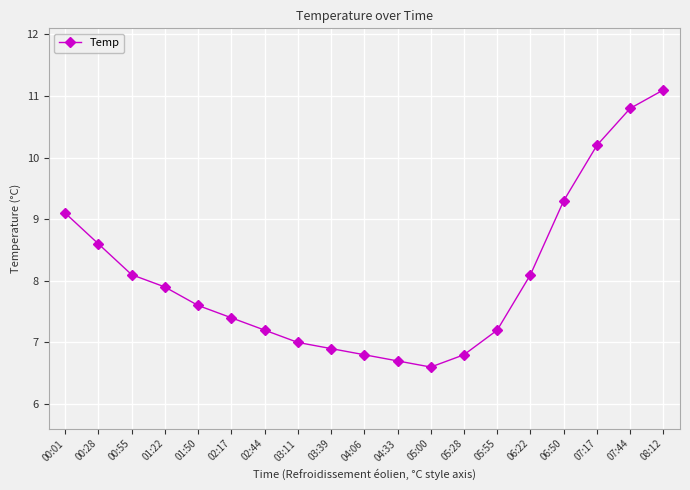

Which label corresponds to the largest value in the chart?

08:12